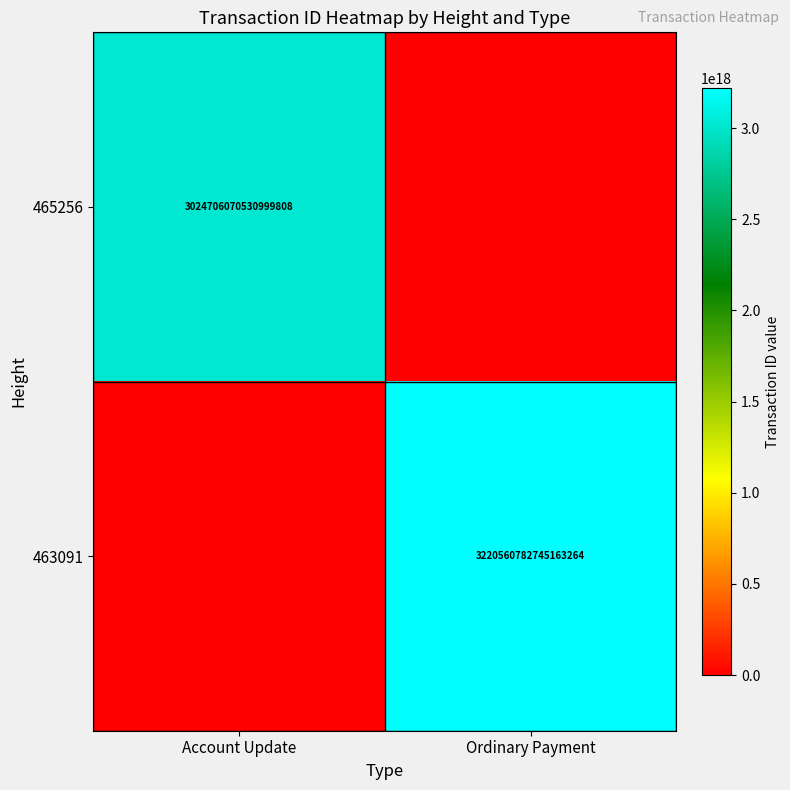

Is it true that 463091 equals 3220560782745163264 at Ordinary Payment?

True